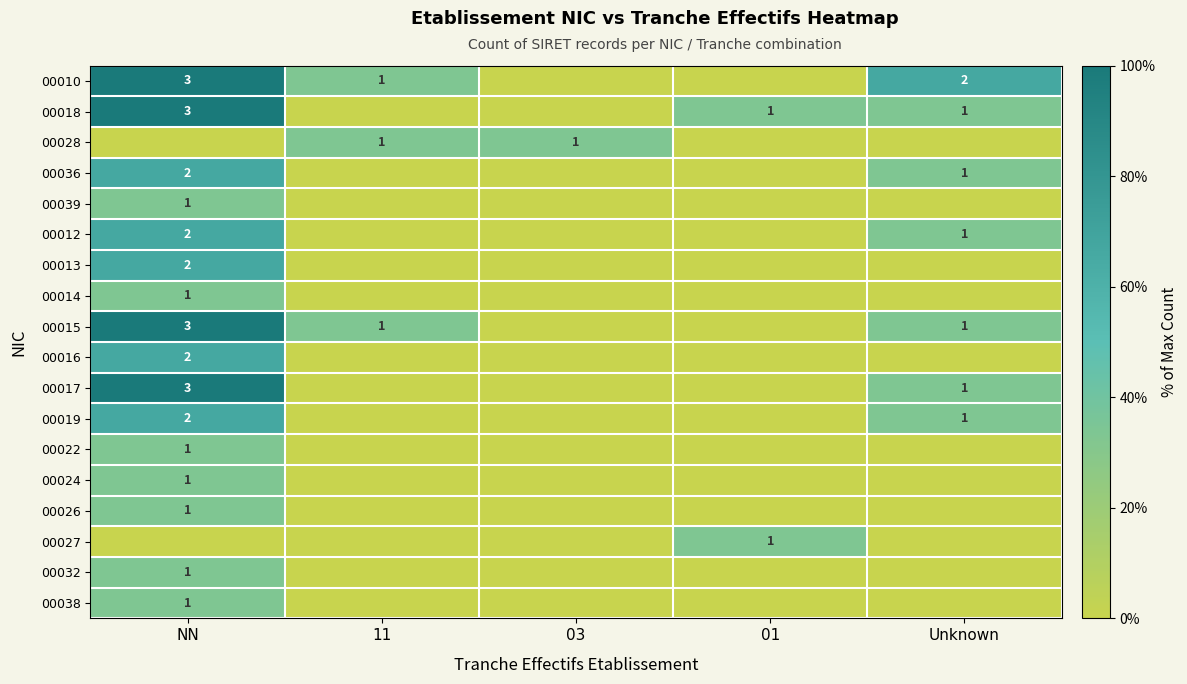

True or false: 00015 has a value of 1 at NN.

False